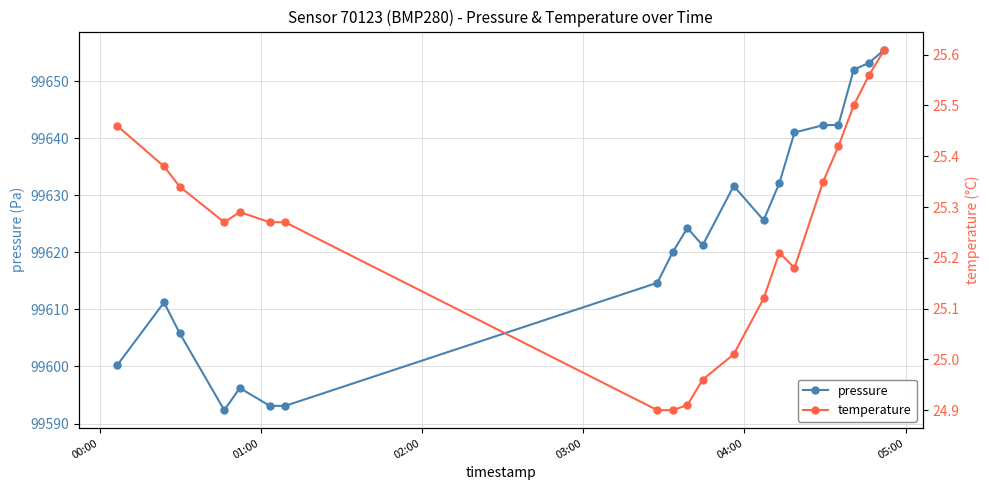

How many data points in pressure are less than 99624?

10